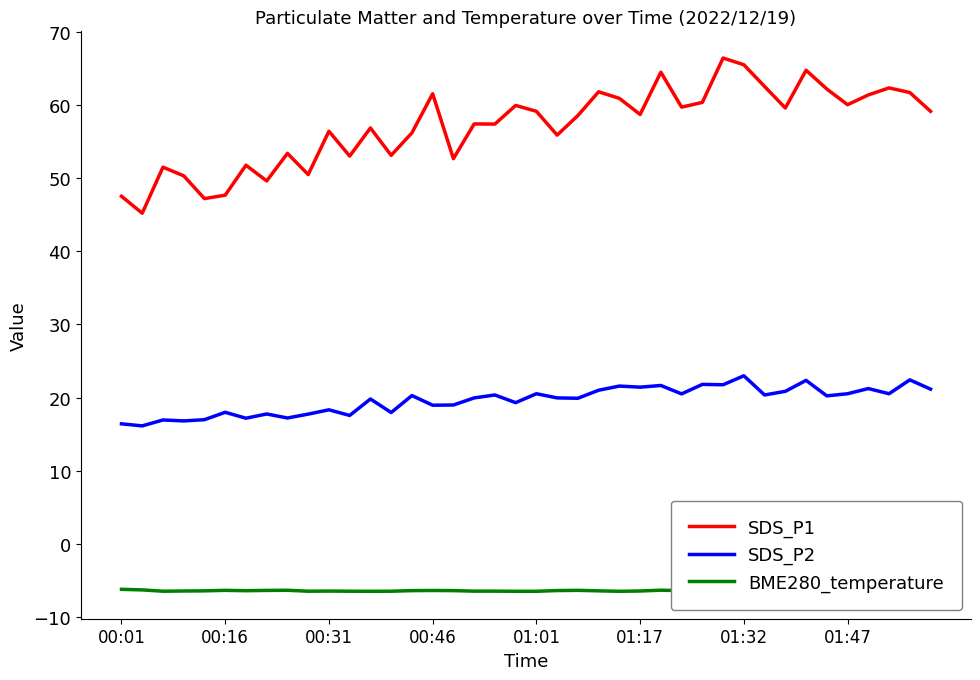

True or false: SDS_P1 and SDS_P2 cross at least once.

False